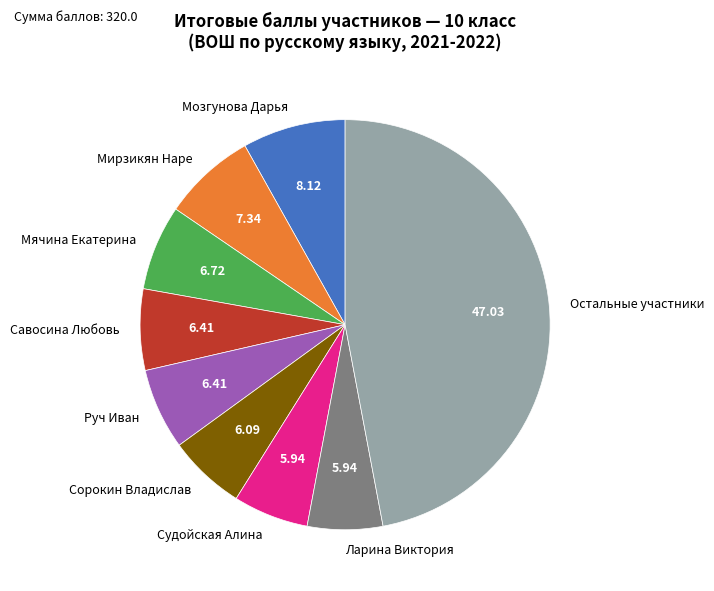

Do Мячина Екатерина and Сорокин Владислав together represent more than half of the pie?

No